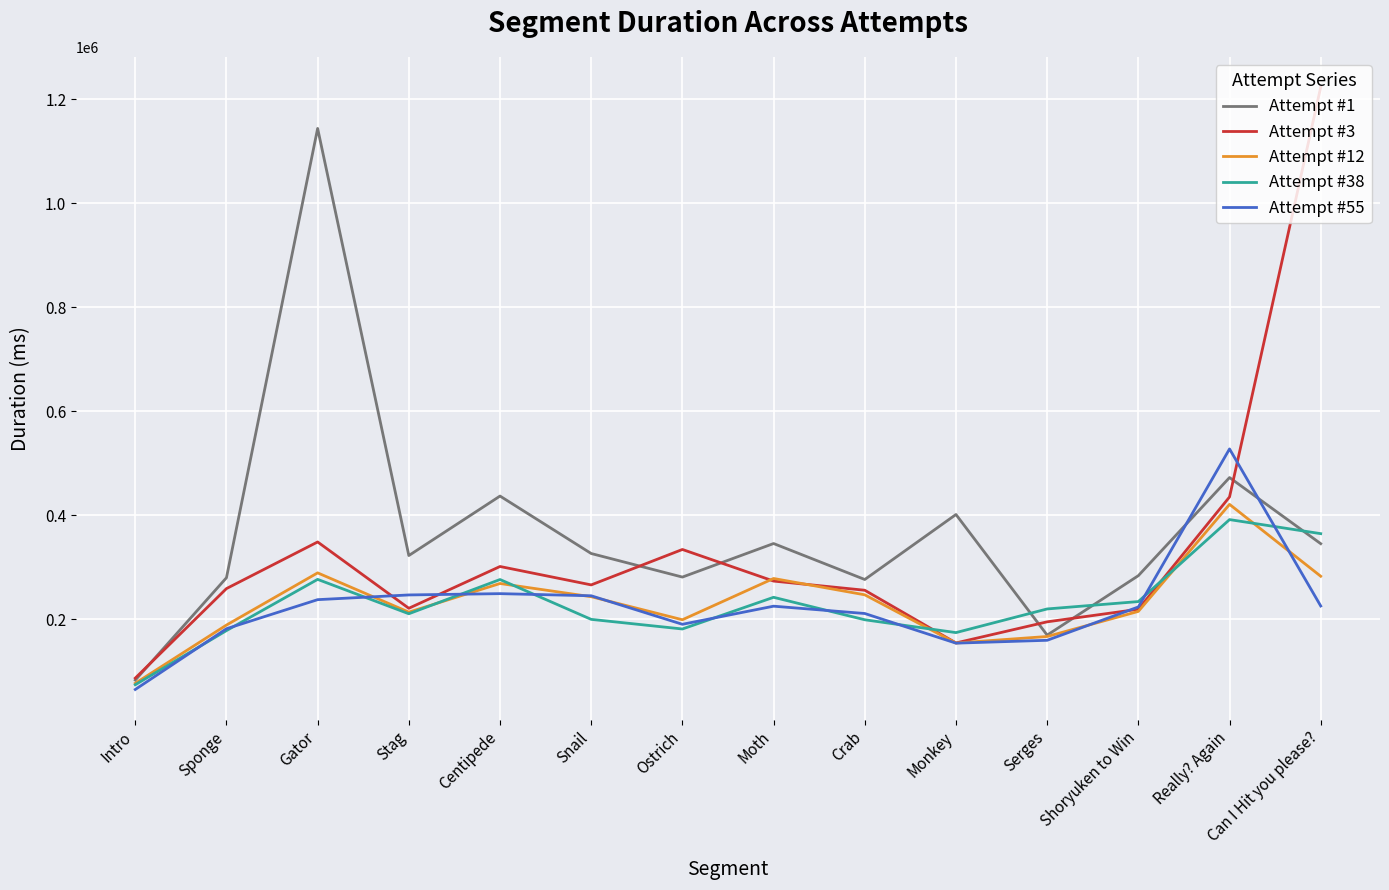

What is the average value of the Attempt #12 series?

232155